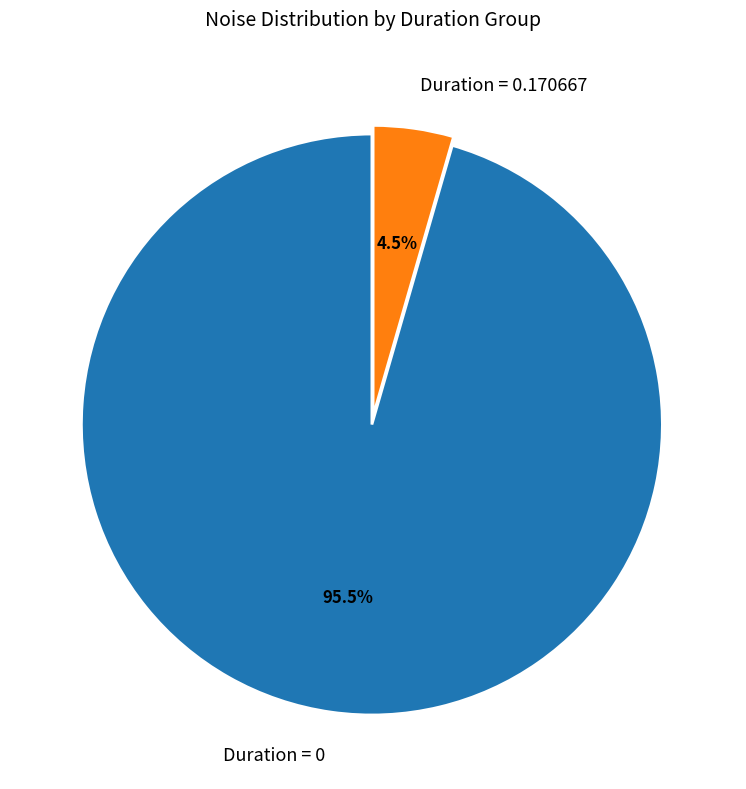

Between Duration = 0.170667 and Duration = 0, which is larger?

Duration = 0